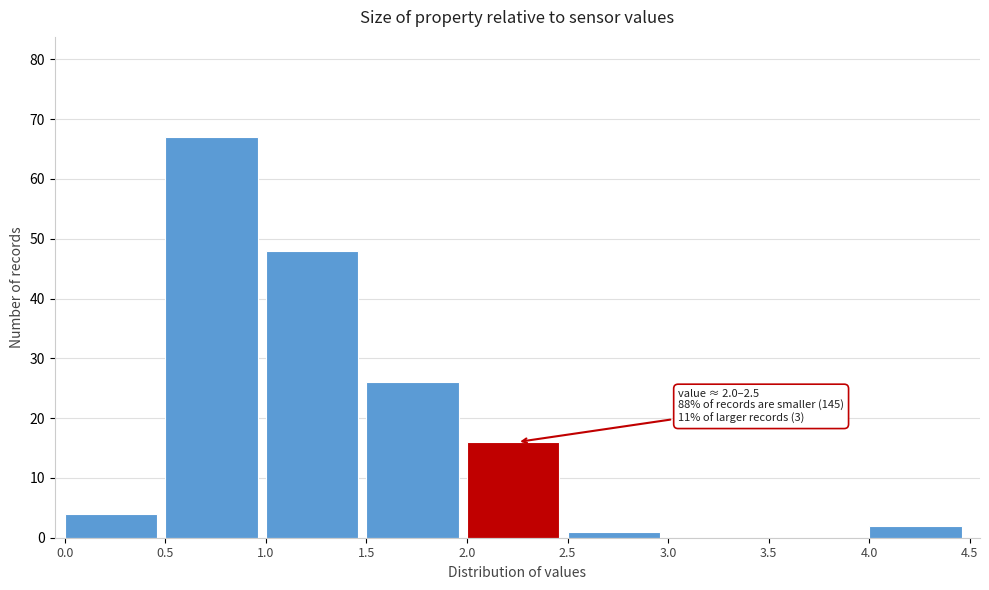

Which range on the x-axis has the tallest bar?

0.5 to 1.0